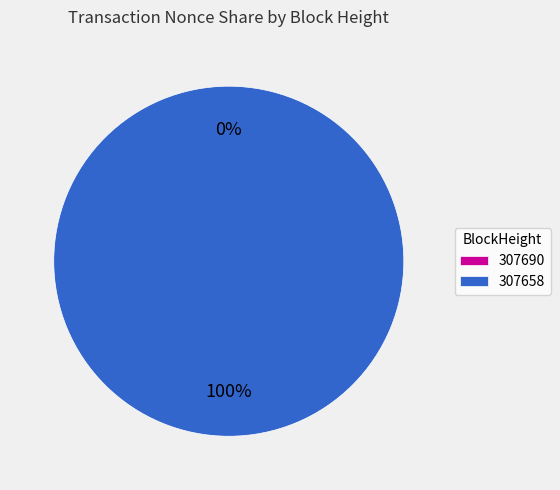

Count the number of slices in the pie.

2